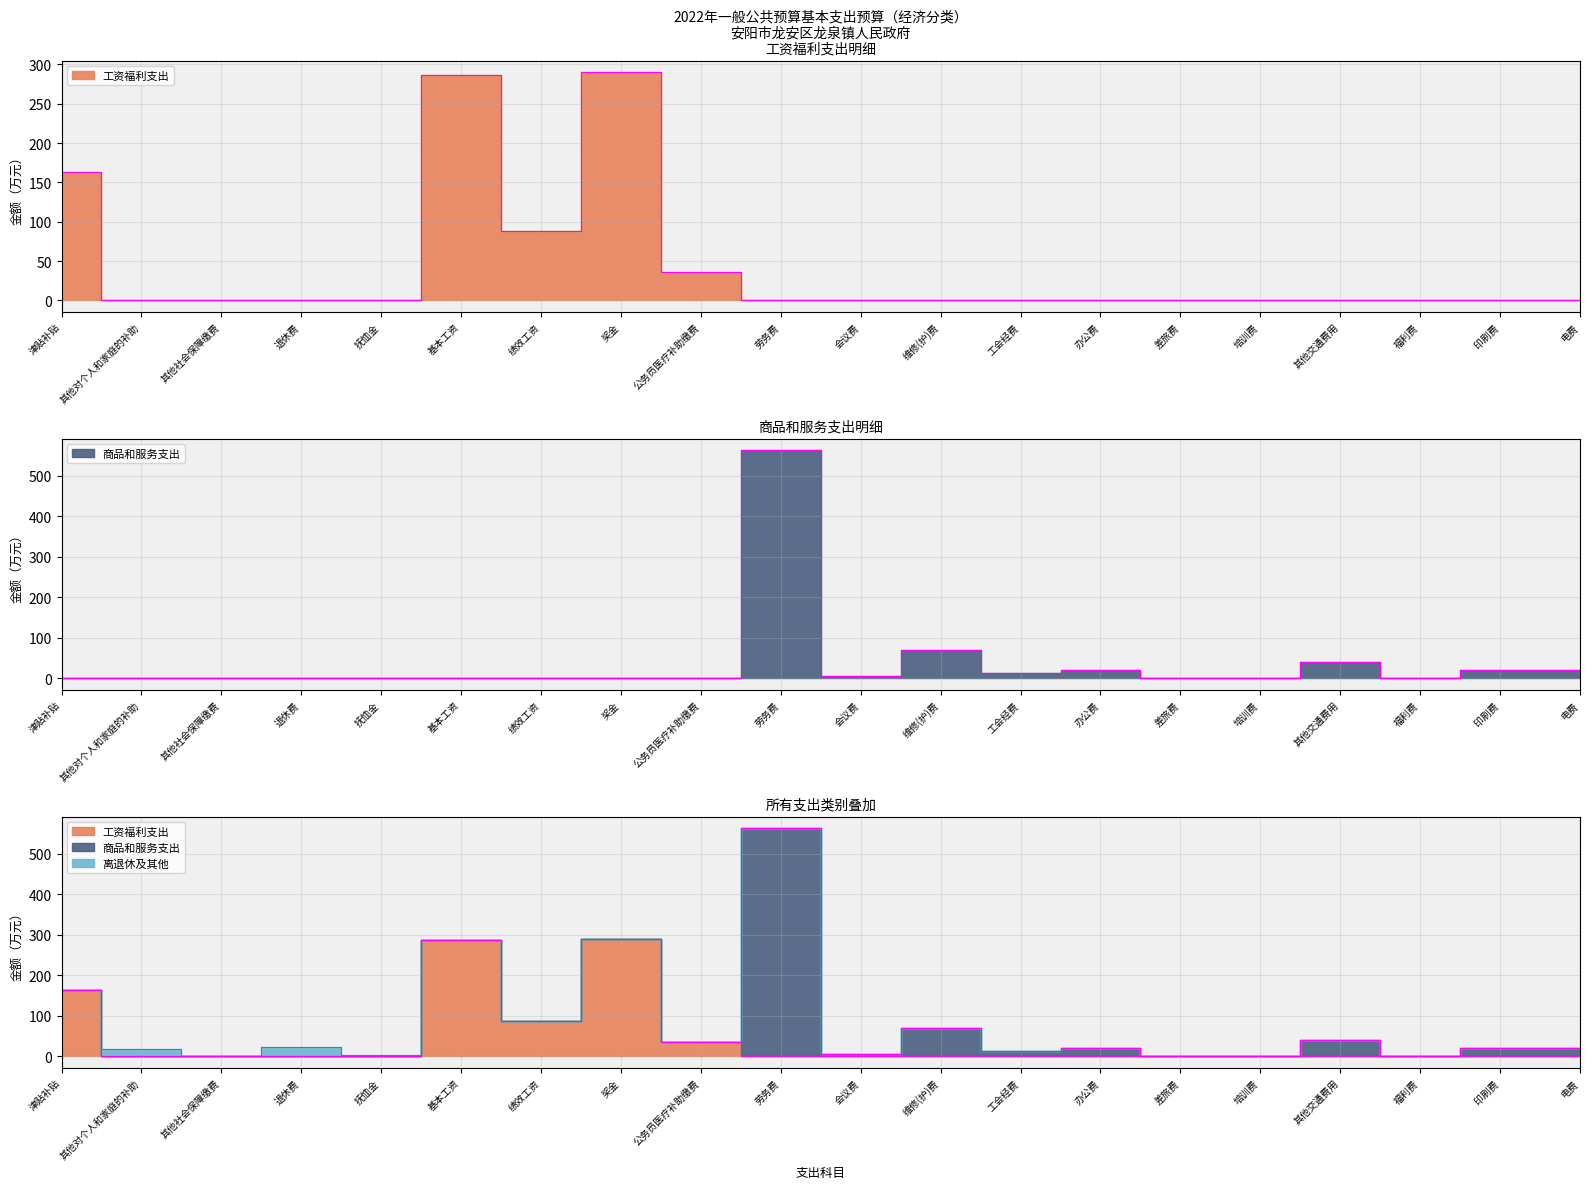

What is the average value of the 工资福利支出 series?

43.2